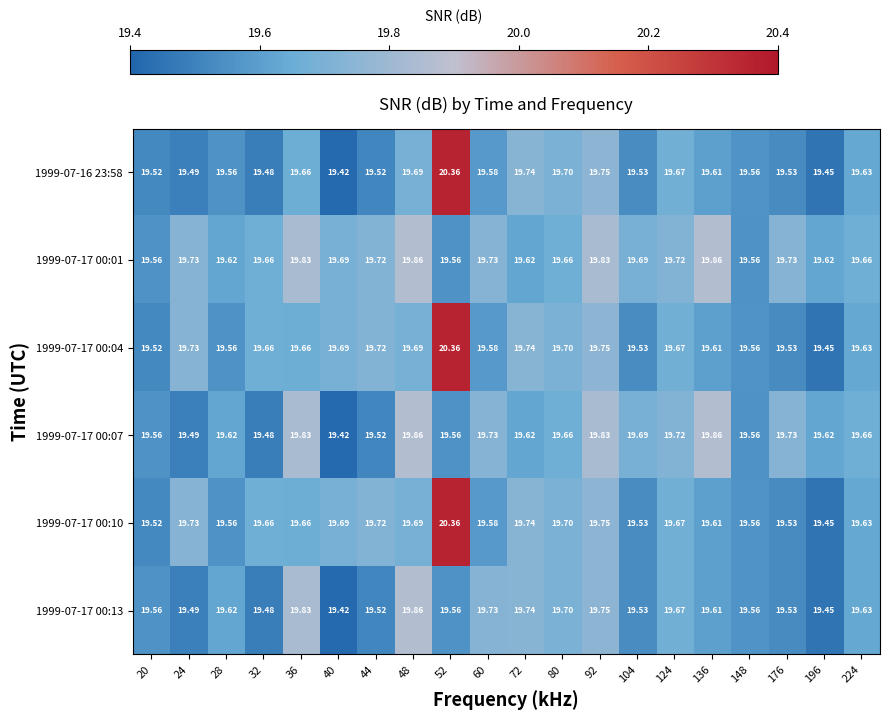

Is the value of 1999-07-16 23:58 at 48 greater than the value of 1999-07-17 00:04 at 52?

No